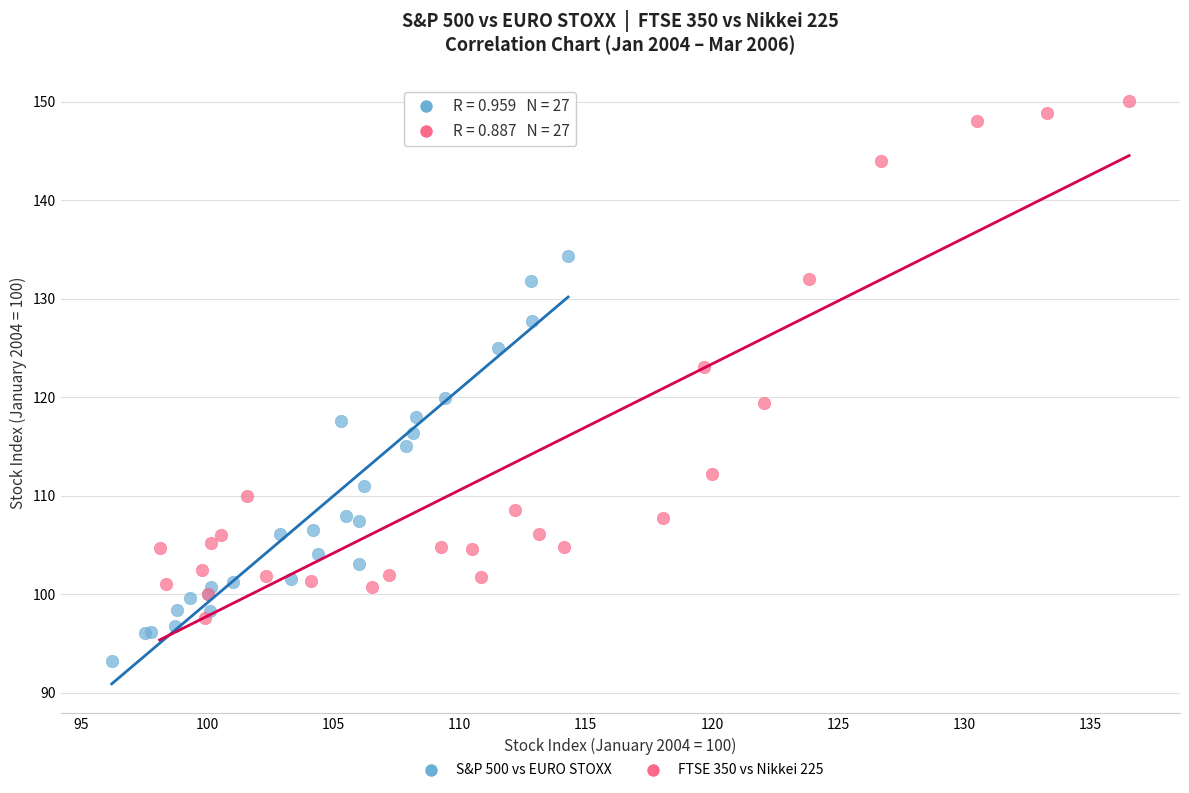

Which series has the widest spread of Y values?

FTSE 350 vs Nikkei 225